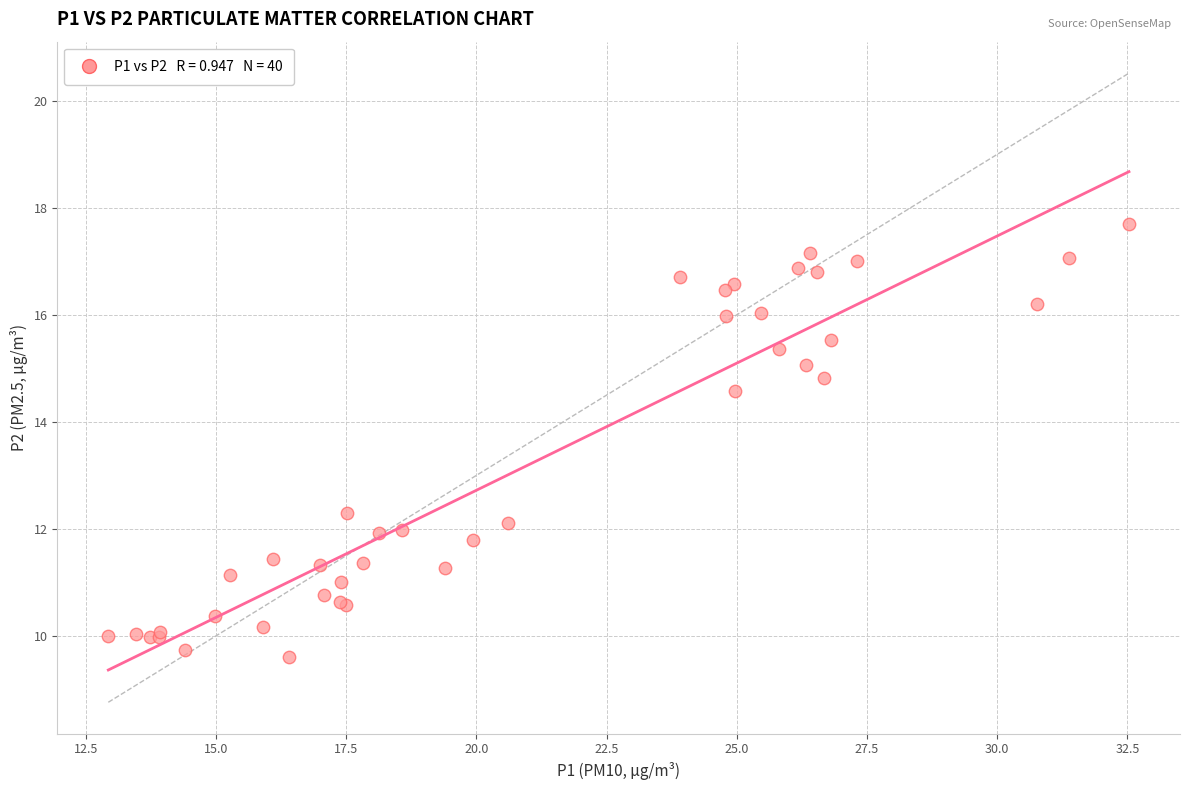

What Y value in the scatter plot is closest to 13?

12.3